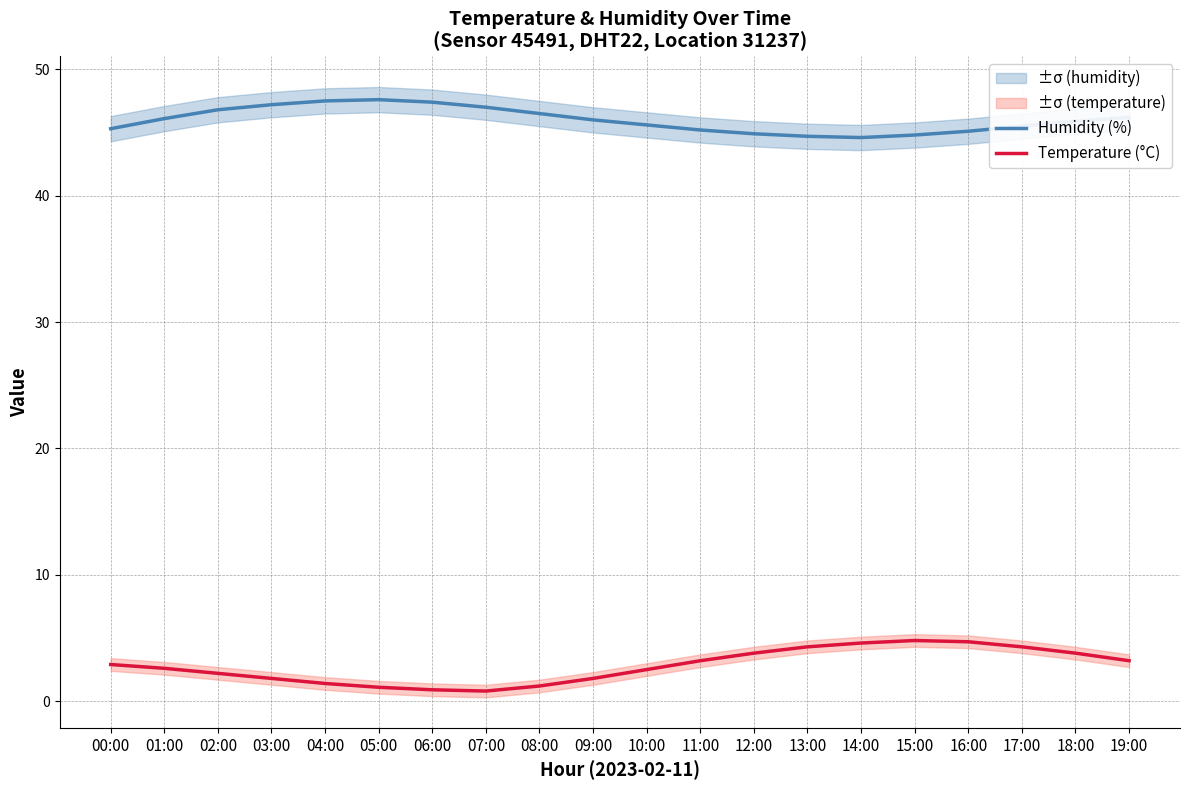

At which category does Humidity (%) reach its first local peak?

05:00